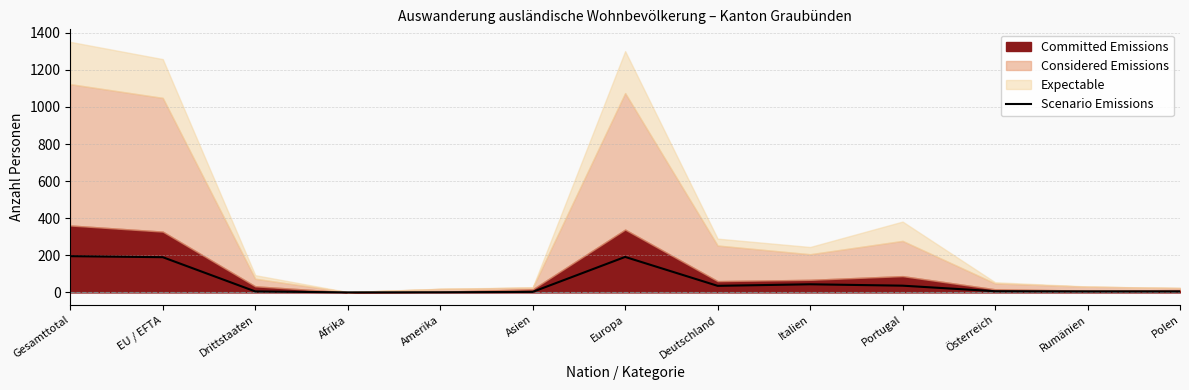

The value at Asien is 2.9. True or false?

True